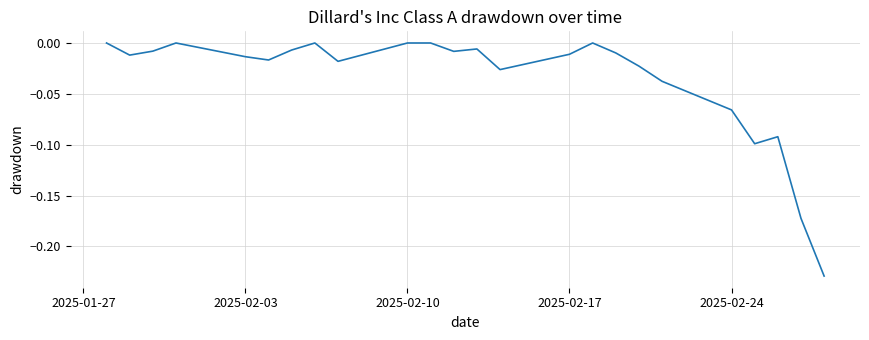

How many points are lower than both their immediate neighbors (excluding endpoints)?

6